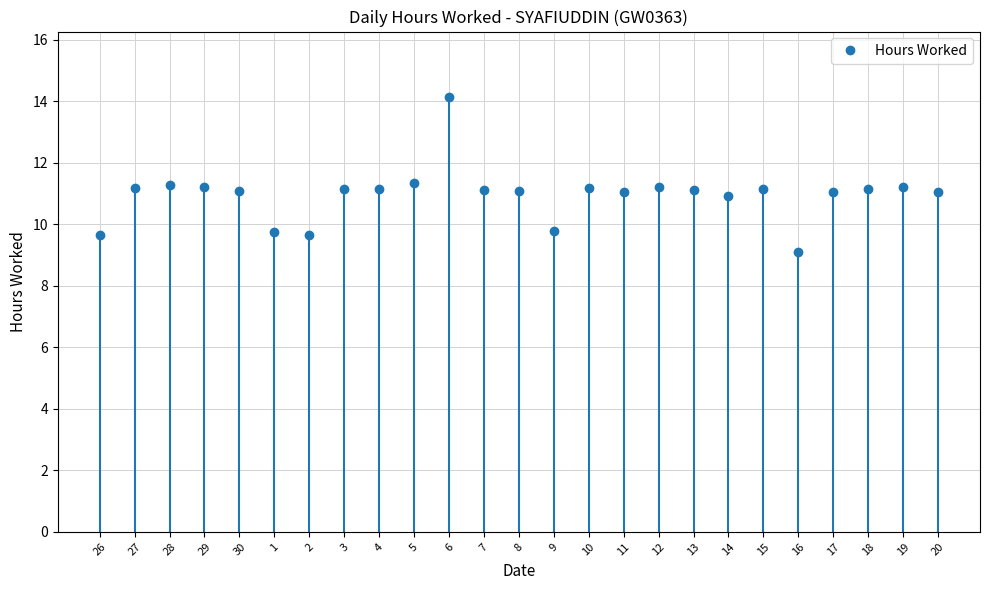

Rank the categories by value from highest to lowest.

6, 5, 28, 12, 19, 29, 27, 10, 3, 4, 18, 15, 7, 13, 30, 8, 11, 17, 20, 14, 9, 1, 26, 2, 16